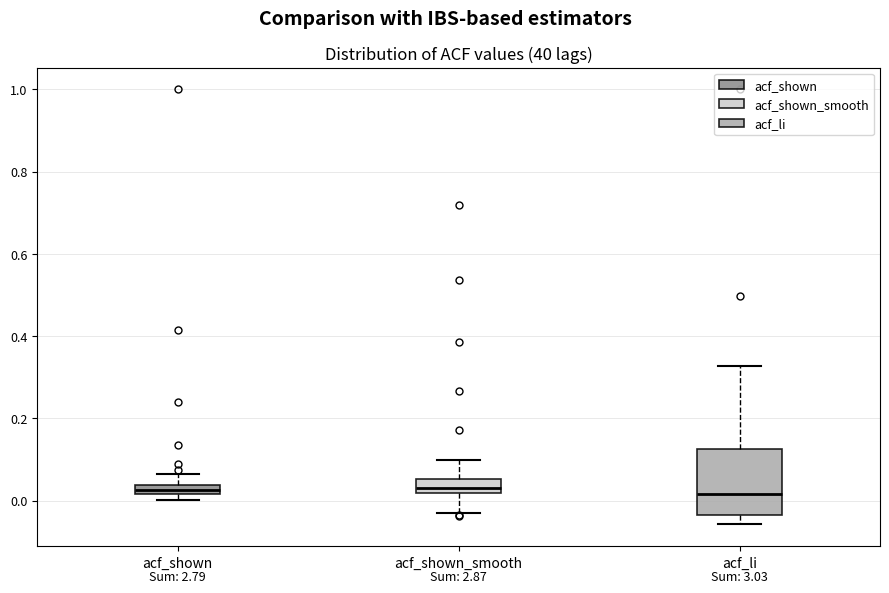

Where is the upper edge of the box for acf_li on the y-axis? The values are not printed on the chart, so give them approximately, as read against the axis.

0.12